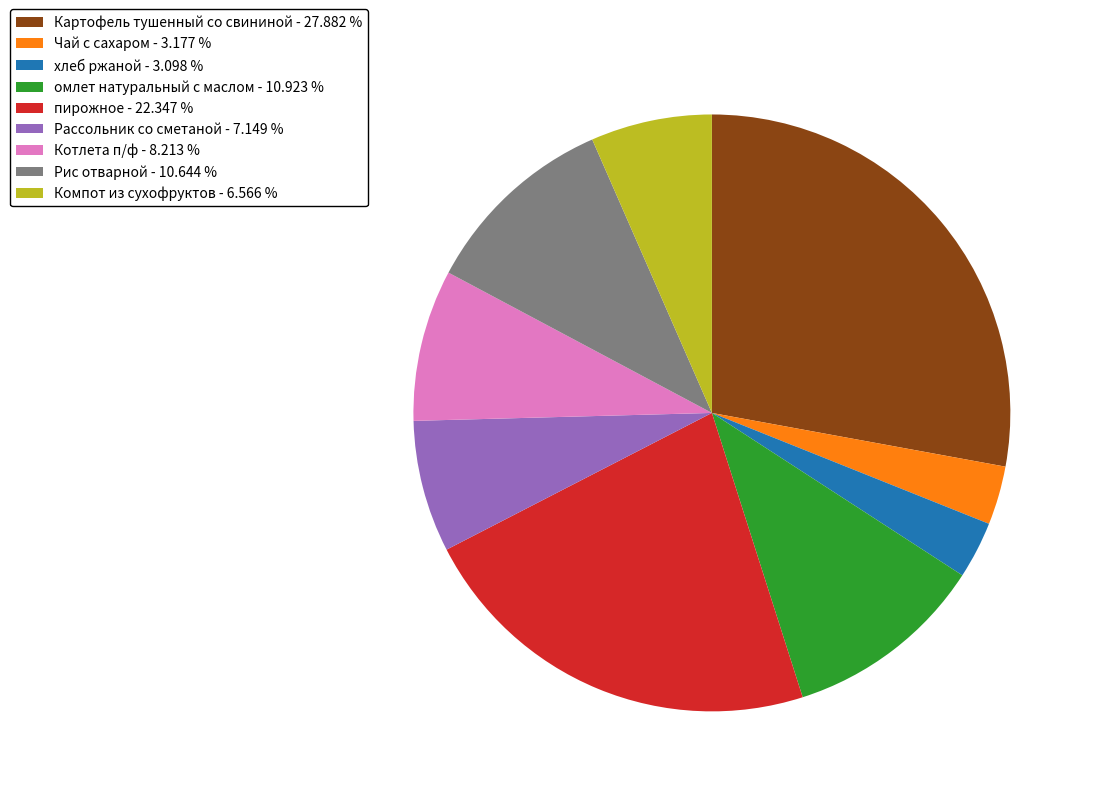

Approximately how many times larger is the value at Чай с сахаром - 3.177 % compared to хлеб ржаной - 3.098 %?

1.0